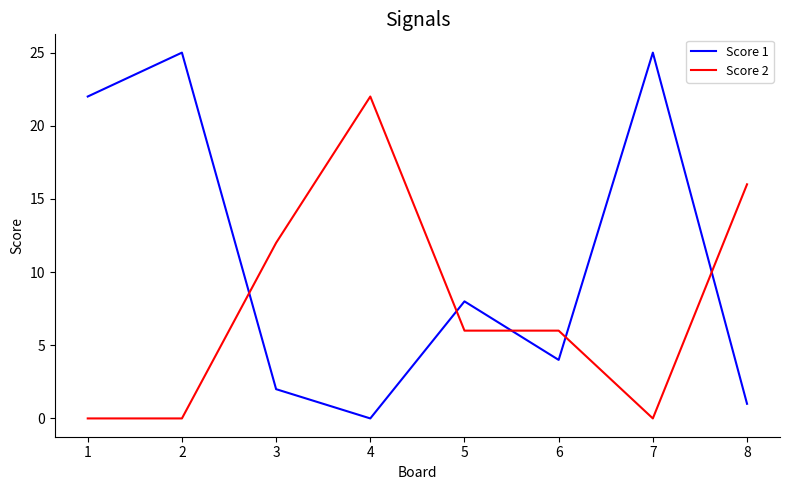

Reading right to left, list all the values displayed in this chart.

Score 1: 8=1	7=25	6=4	5=8	4=0	3=2	2=25	1=22
Score 2: 8=16	7=0	6=6	5=6	4=22	3=12	2=0	1=0